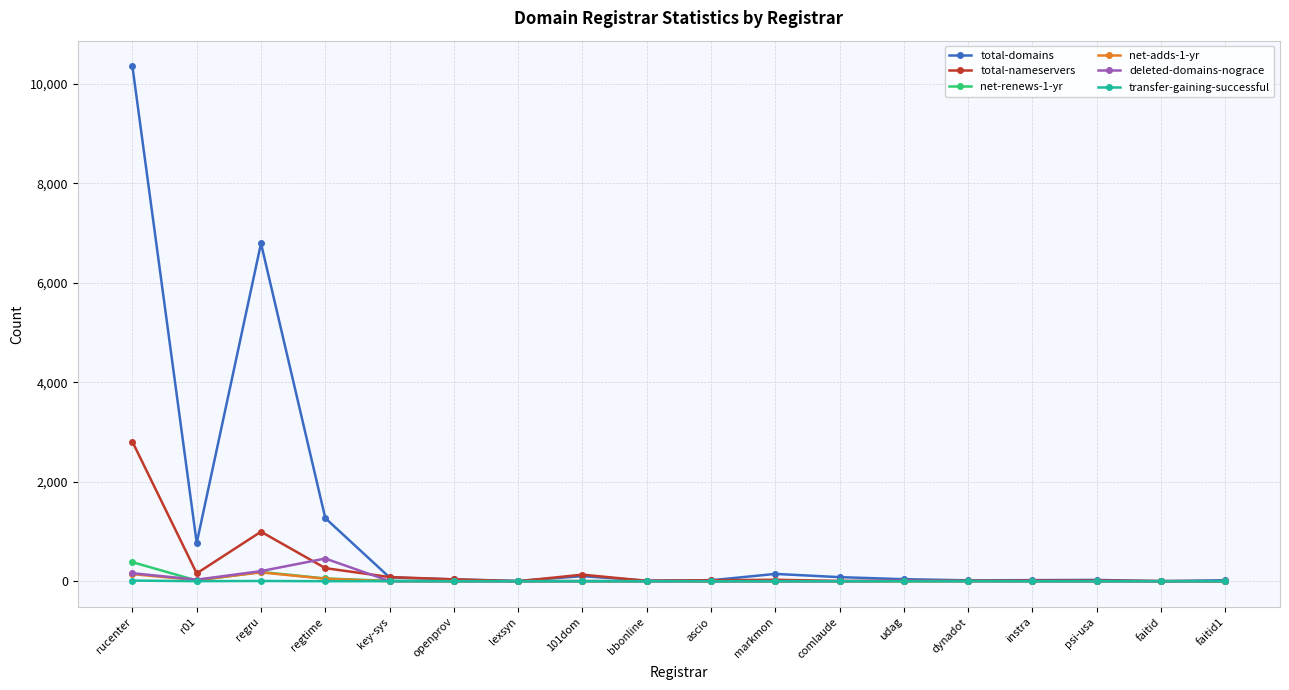

True or false: total-domains has more than 1 interior local peaks.

True